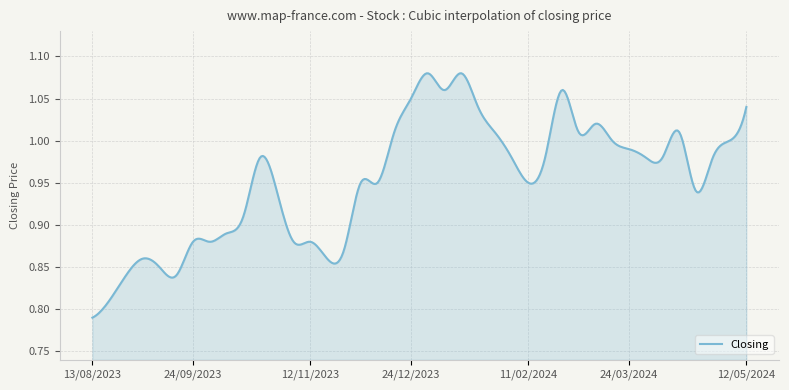

What is the difference between the maximum and minimum values?

0.3